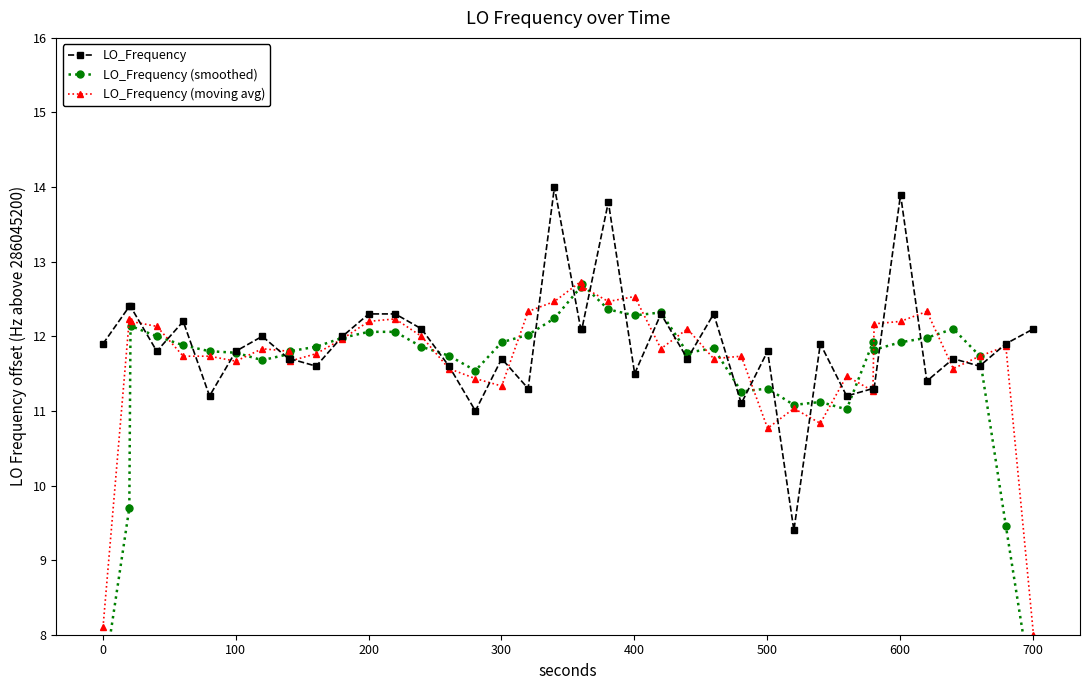

True or false: LO_Frequency has a value of 11.8 at 100.

True